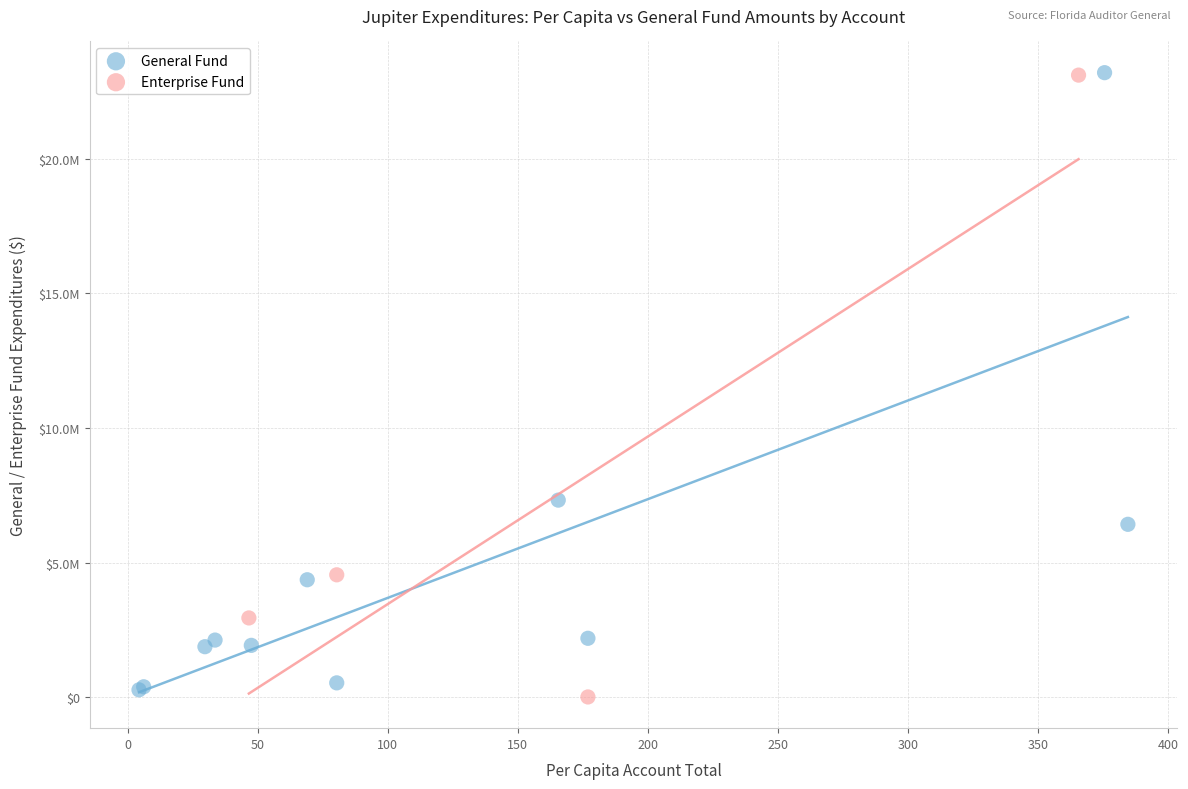

Which series reaches the minimum Y coordinate?

Enterprise Fund